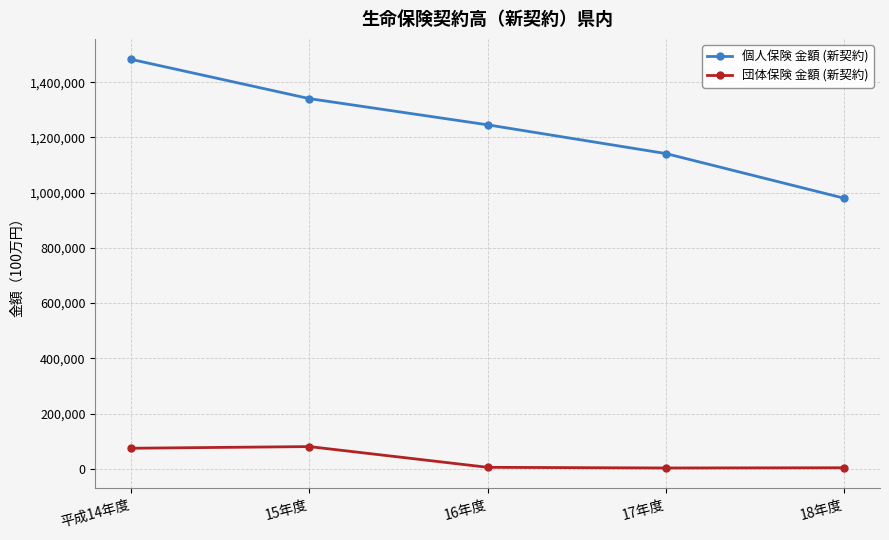

True or false: 個人保険 金額 (新契約) and 団体保険 金額 (新契約) cross at least once.

False